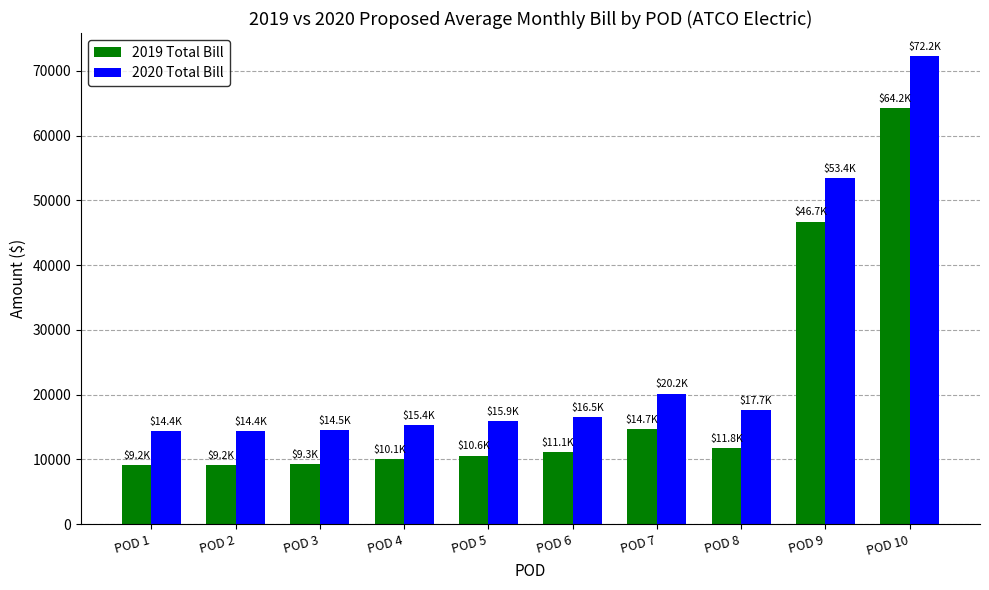

At POD 3, list the series in order from largest to smallest.

2020 Total Bill, 2019 Total Bill